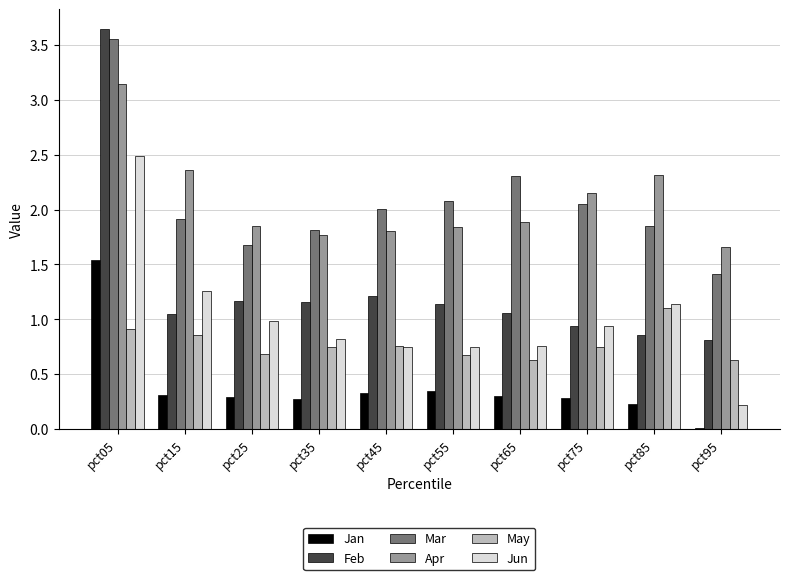

Which category has the highest value in the Apr series?

pct05